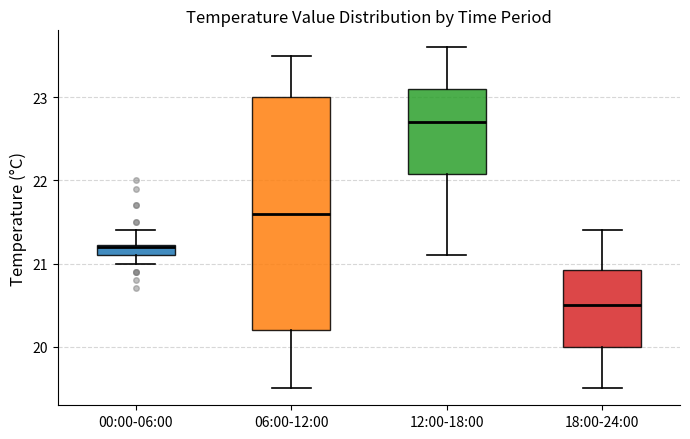

Comparing the boxes themselves (not the whiskers), which one is the tallest?

06:00-12:00